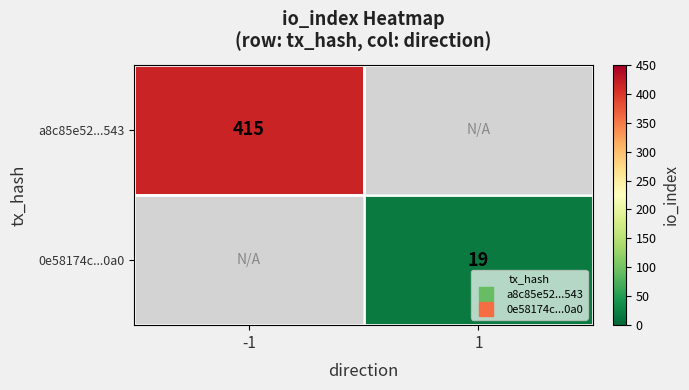

Is it true that a8c85e52...543 equals 630.8 at -1?

False